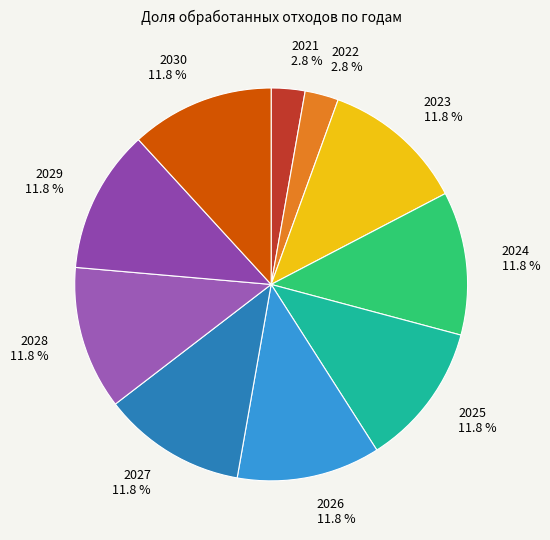

Does 2030 represent more than half of the total?

No